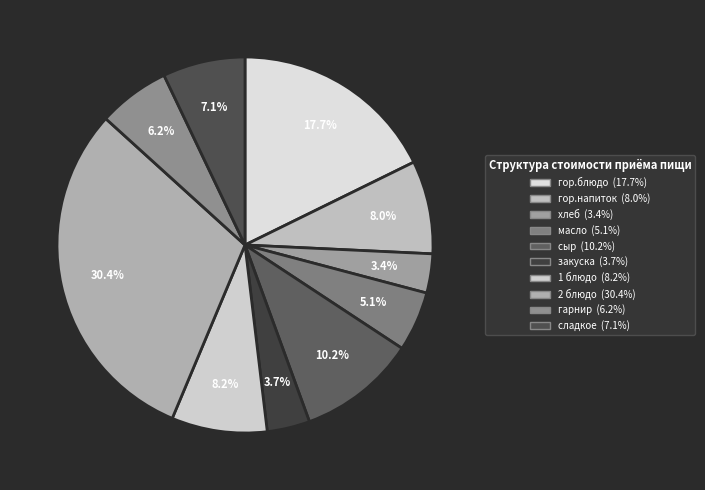

How many slices are in this pie chart?

10